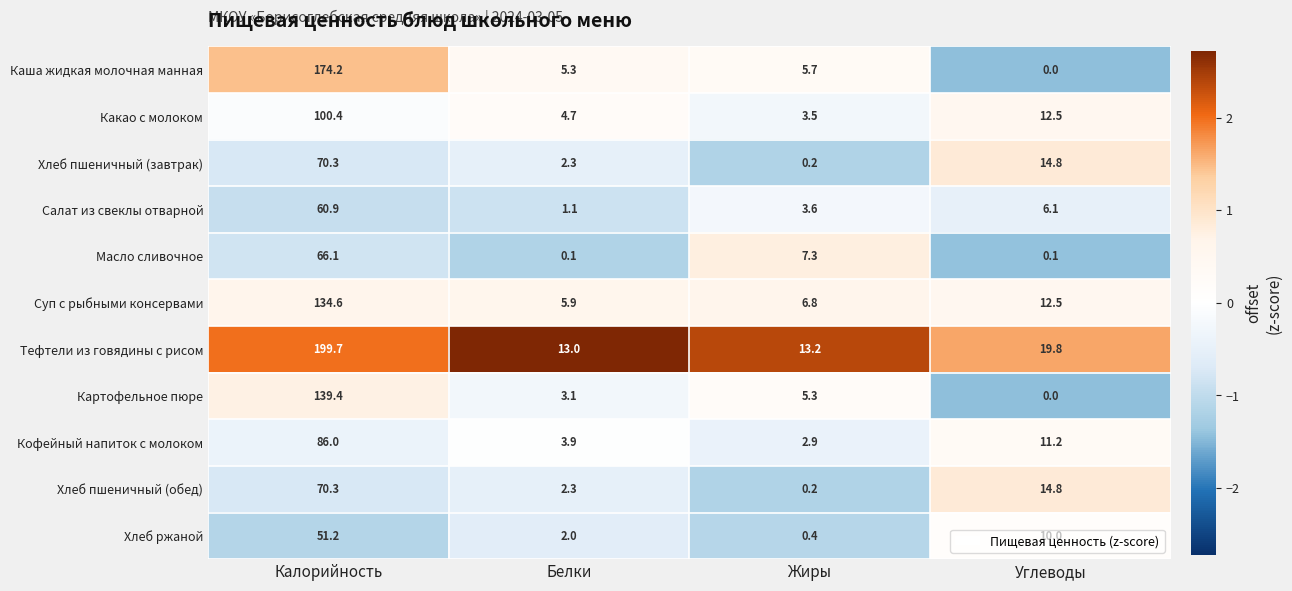

Which label corresponds to the largest value in the chart?

Калорийность